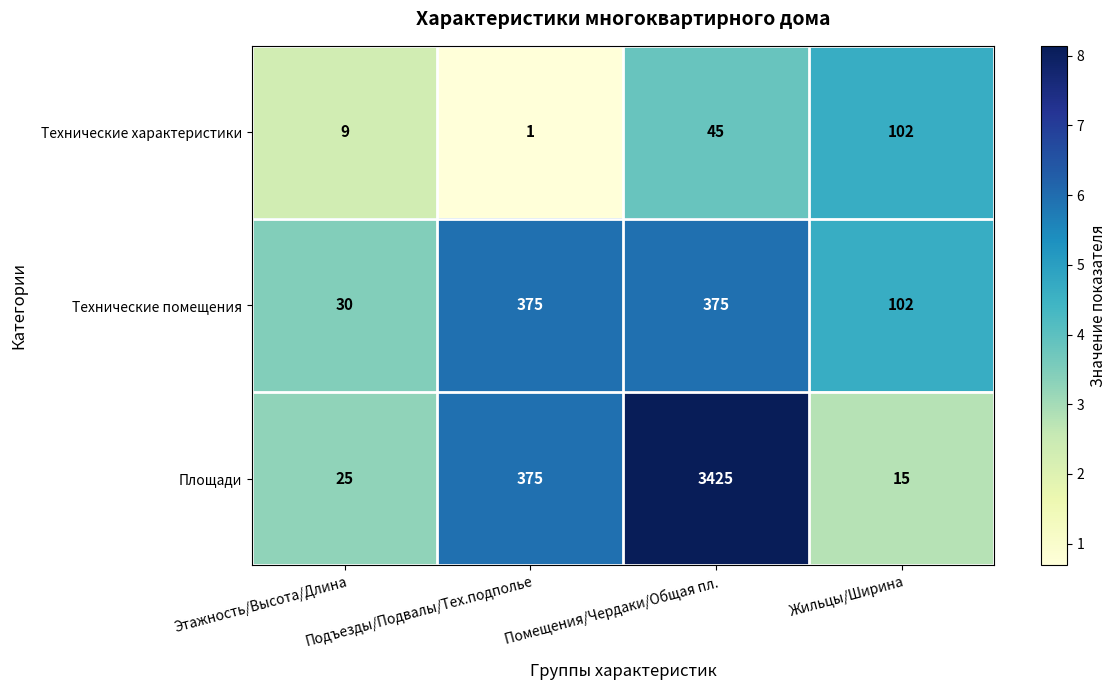

What is the difference between the maximum and minimum values in the Технические характеристики series?

101